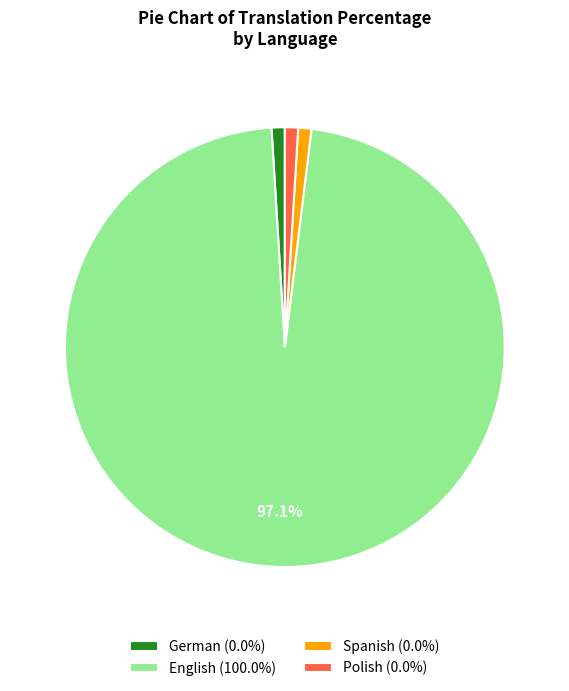

Which category has the biggest portion of the pie?

English